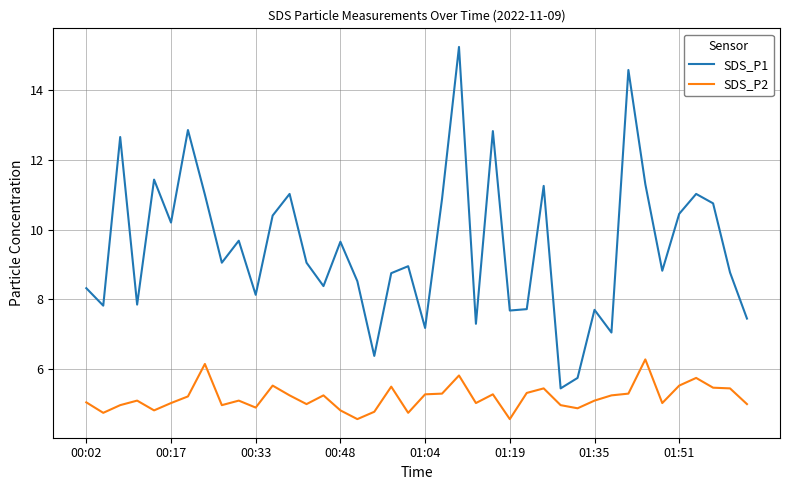

What are all the series names shown in the legend?

SDS_P1, SDS_P2